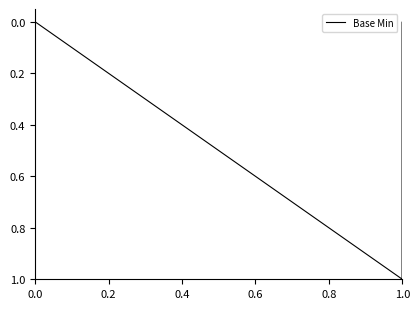

The value at 0.0 is 0. True or false?

True